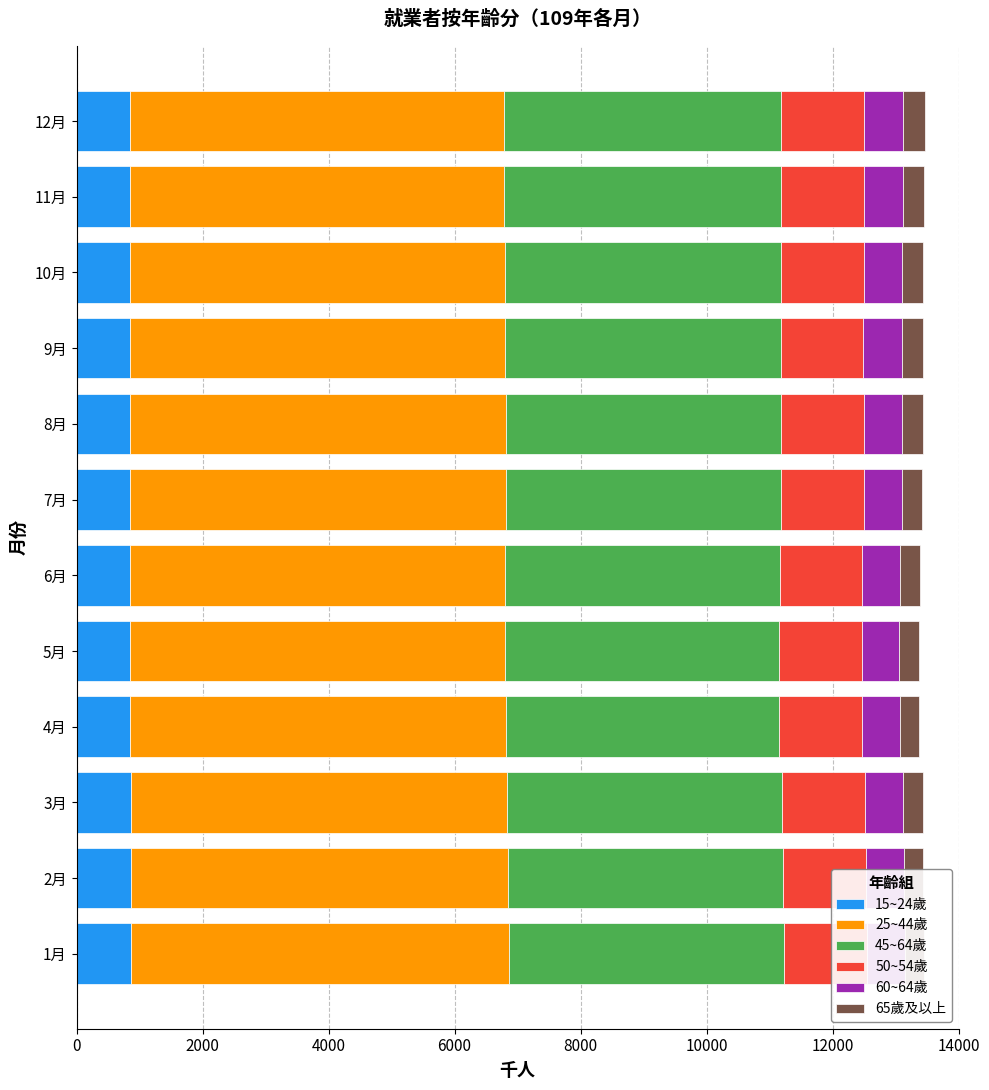

What are all the series names shown in the legend?

15~24歲, 25~44歲, 45~64歲, 50~54歲, 60~64歲, 65歲及以上